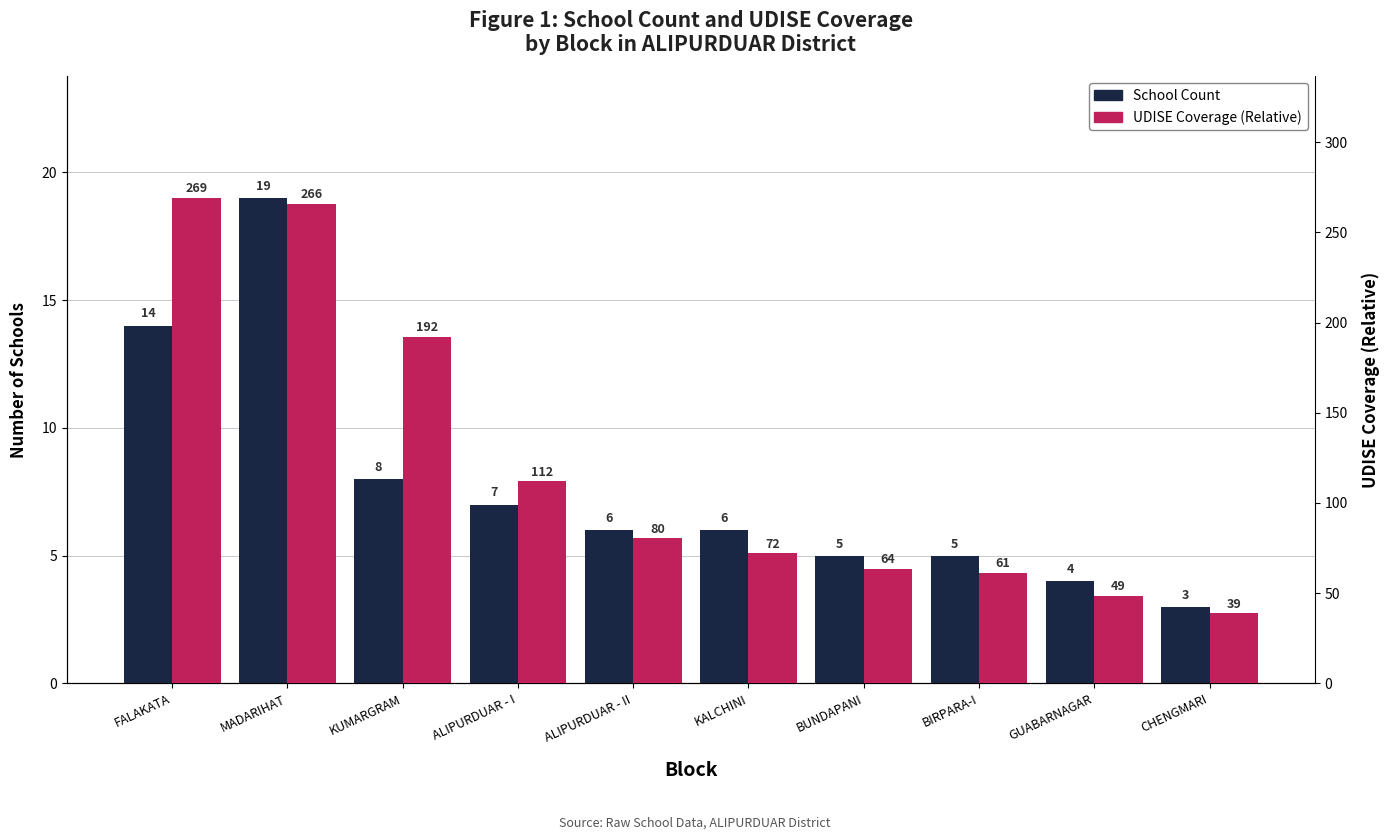

What position from the right is BUNDAPANI?

4